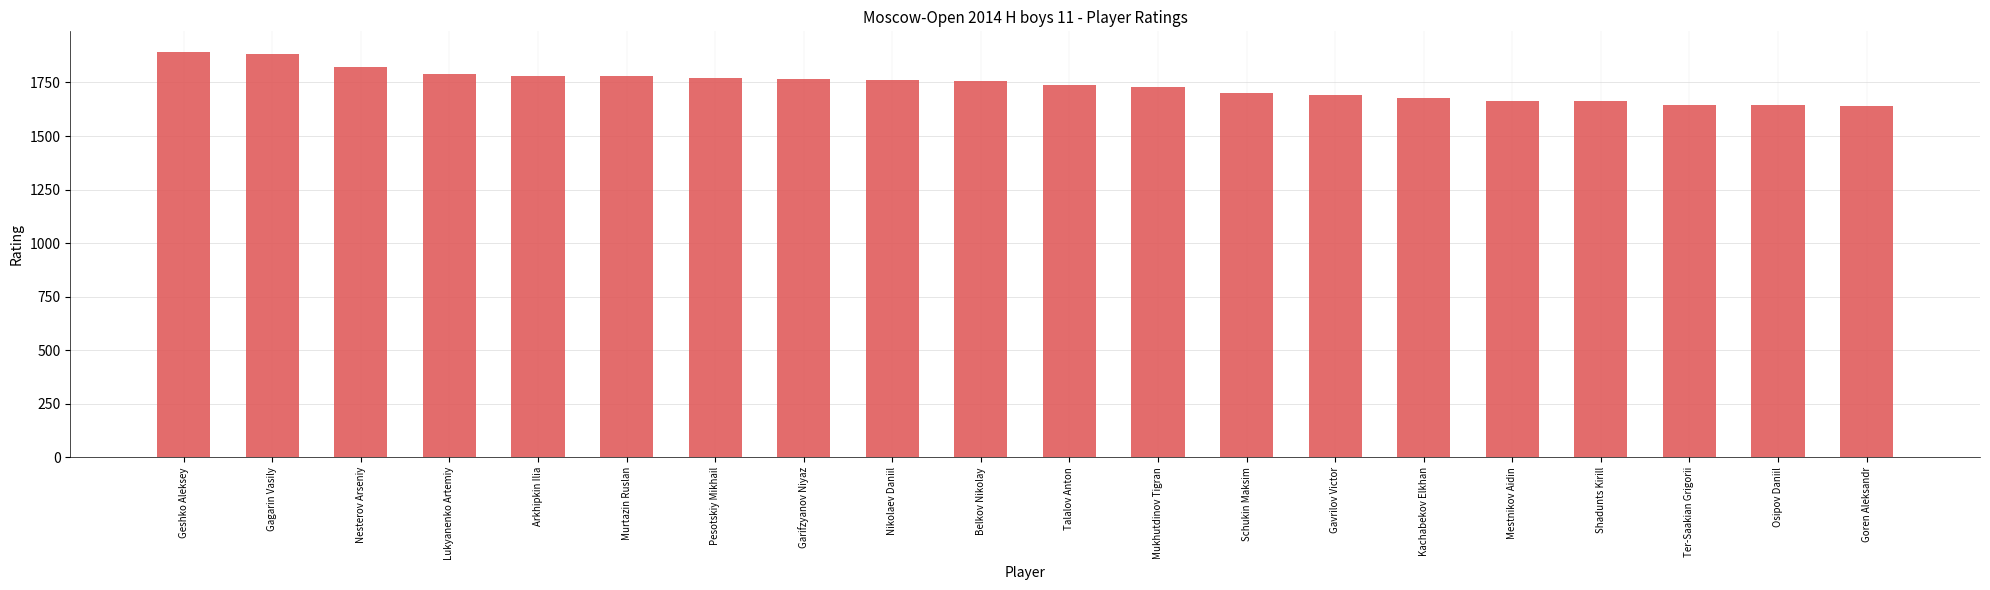

What is the approximate value at Nikolaev Daniil, to the nearest 10?

1760